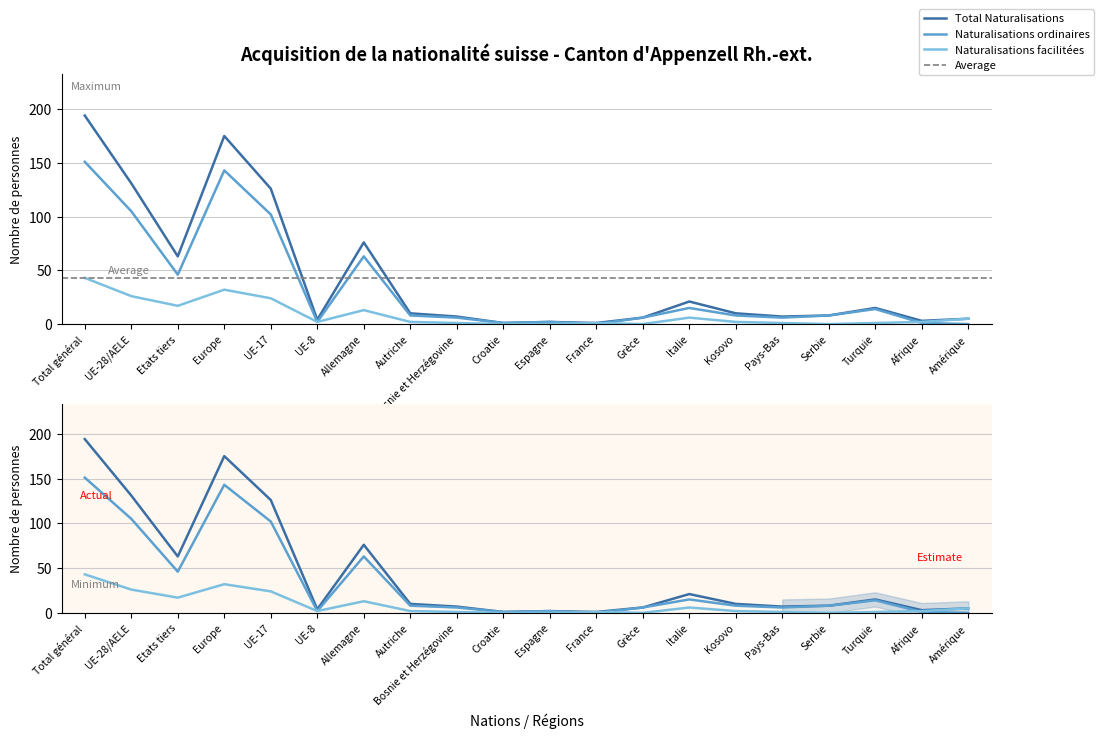

What is the average value of the Naturalisations ordinaires series?

34